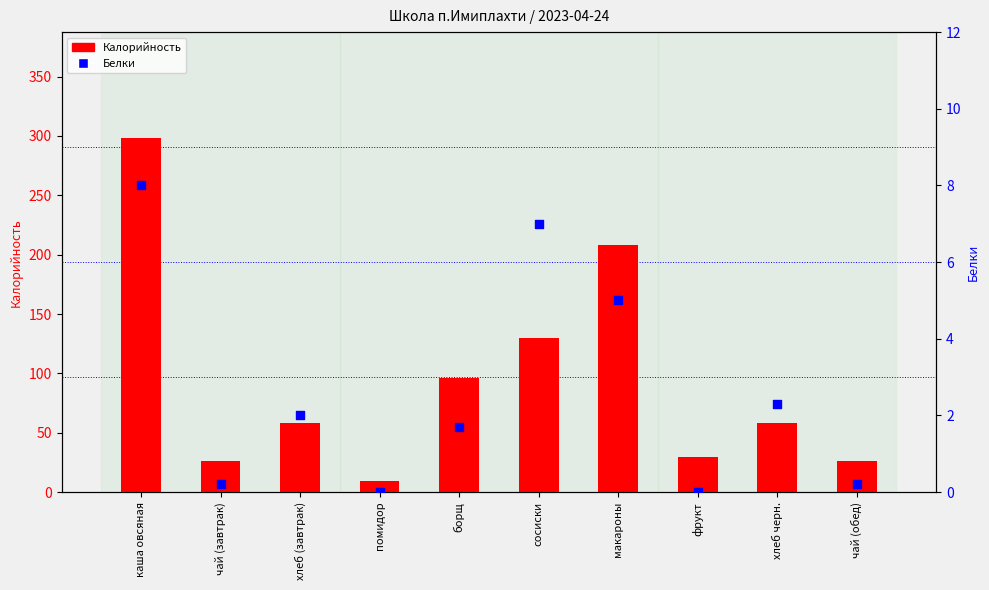

Which series has the largest Y range (max minus min)?

Калорийность